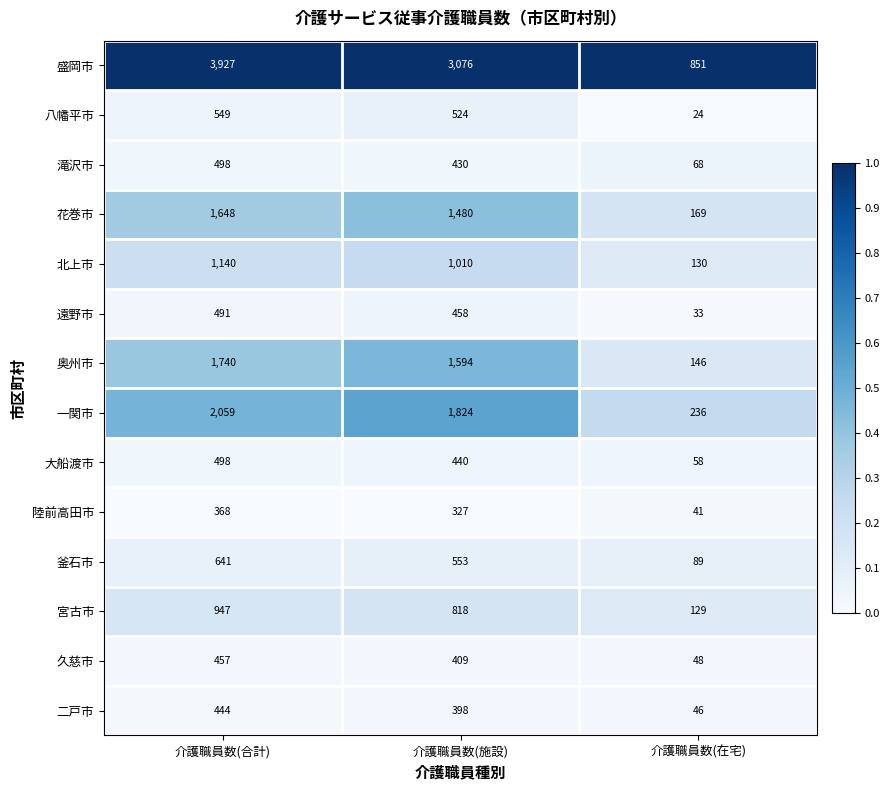

Which category has the lowest value across all series?

介護職員数(在宅)